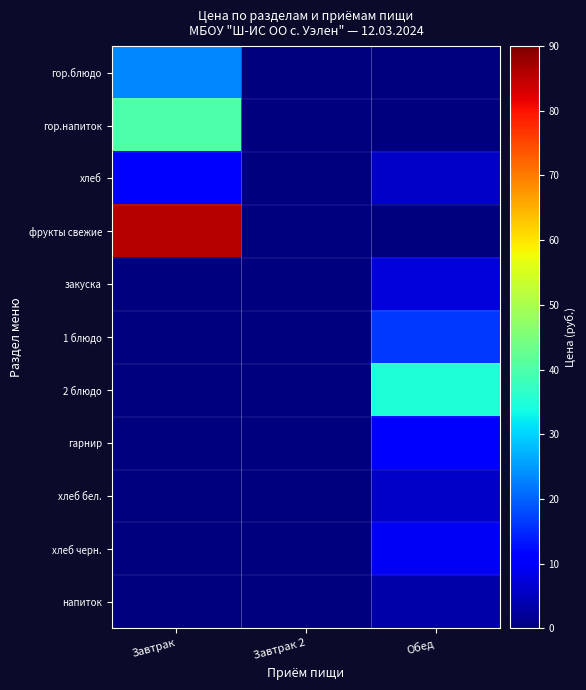

How many distinct data groups are displayed?

11